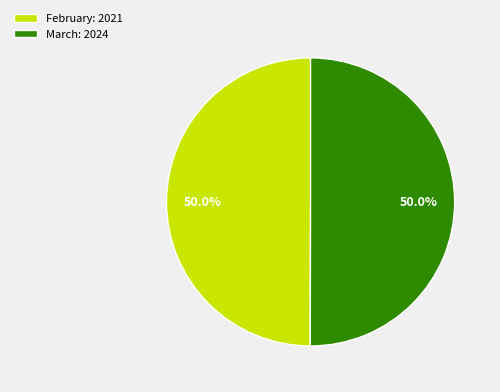

What is the ratio of the value at March: 2024 to the value at February: 2021?

1.0